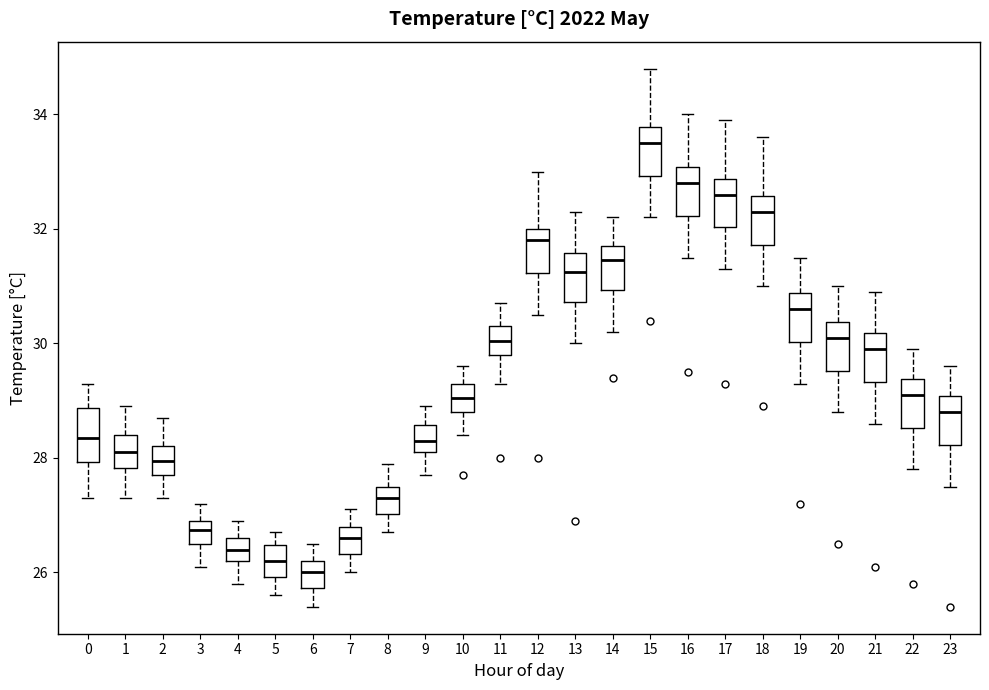

Reading left to right, read every box against the y-axis: the position of its median line, the range the box covers, and the ends of its whiskers. The values are not printed on the chart, so give them approximately, as read against the axis.

0: median 28.4, box 28.0 to 28.8, whiskers 27.4 to 29.4
1: median 28.2, box 27.8 to 28.4, whiskers 27.4 to 29.0
2: median 28.0, box 27.8 to 28.2, whiskers 27.4 to 28.8
3: median 26.8, box 26.6 to 27.0, whiskers 26.2 to 27.2
4: median 26.4, box 26.2 to 26.6, whiskers 25.8 to 27.0
5: median 26.2, box 26.0 to 26.4, whiskers 25.6 to 26.8
6: median 26.0, box 25.8 to 26.2, whiskers 25.4 to 26.6
7: median 26.6, box 26.4 to 26.8, whiskers 26.0 to 27.2
8: median 27.4, box 27.0 to 27.6, whiskers 26.8 to 28.0
9: median 28.4, box 28.2 to 28.6, whiskers 27.8 to 29.0
10: median 29.0, box 28.8 to 29.4, whiskers 28.4 to 29.6
11: median 30.0, box 29.8 to 30.4, whiskers 29.4 to 30.8
12: median 31.8, box 31.2 to 32.0, whiskers 30.6 to 33.0
13: median 31.2, box 30.8 to 31.6, whiskers 30.0 to 32.4
14: median 31.4, box 31.0 to 31.8, whiskers 30.2 to 32.2
15: median 33.6, box 33.0 to 33.8, whiskers 32.2 to 34.8
16: median 32.8, box 32.2 to 33.0, whiskers 31.6 to 34.0
17: median 32.6, box 32.0 to 32.8, whiskers 31.4 to 34.0
18: median 32.4, box 31.8 to 32.6, whiskers 31.0 to 33.6
19: median 30.6, box 30.0 to 30.8, whiskers 29.4 to 31.6
20: median 30.2, box 29.6 to 30.4, whiskers 28.8 to 31.0
21: median 30.0, box 29.4 to 30.2, whiskers 28.6 to 31.0
22: median 29.2, box 28.6 to 29.4, whiskers 27.8 to 30.0
23: median 28.8, box 28.2 to 29.0, whiskers 27.6 to 29.6